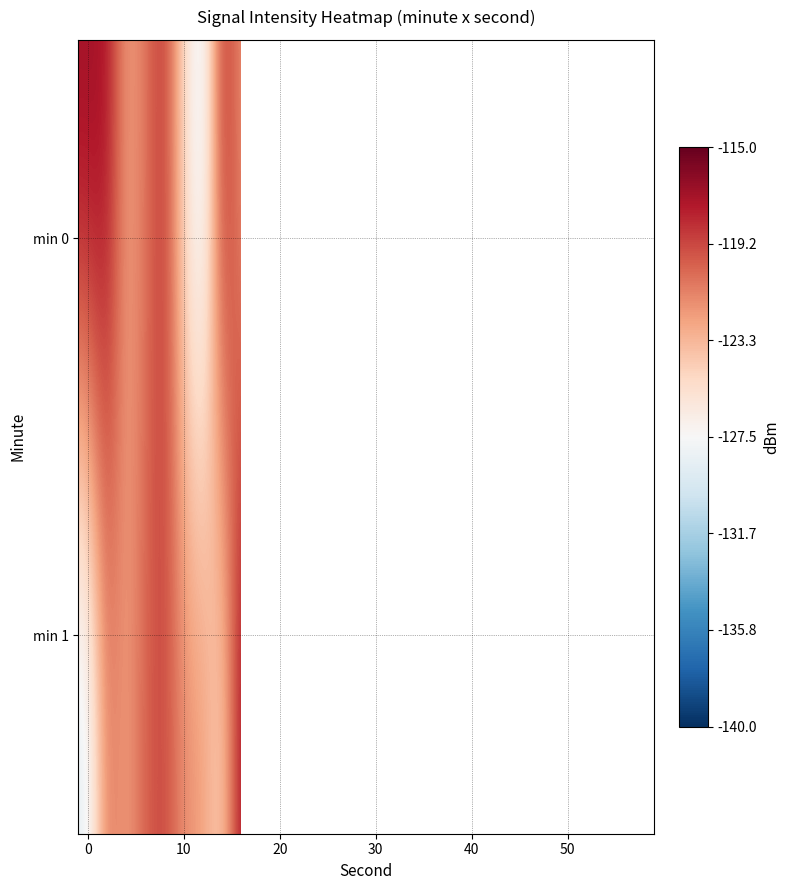

What is the difference between the maximum and minimum values in the min 1 series?

12.3